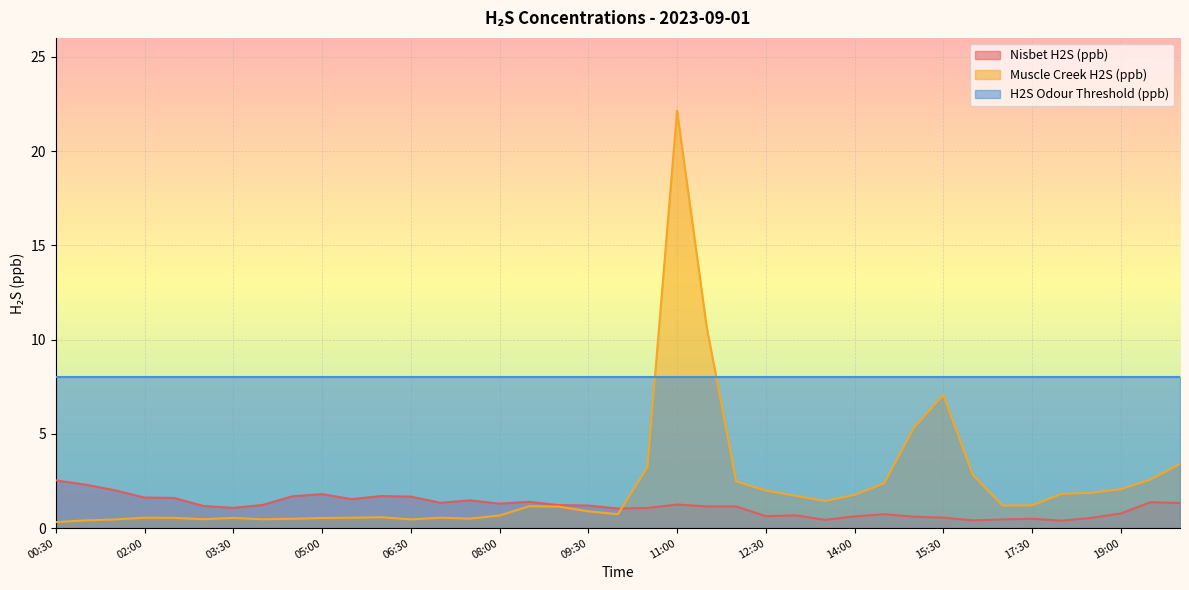

Is the value of Muscle Creek H2S (ppb) at 00:30 greater than the value of Nisbet H2S (ppb) at 11:00?

No